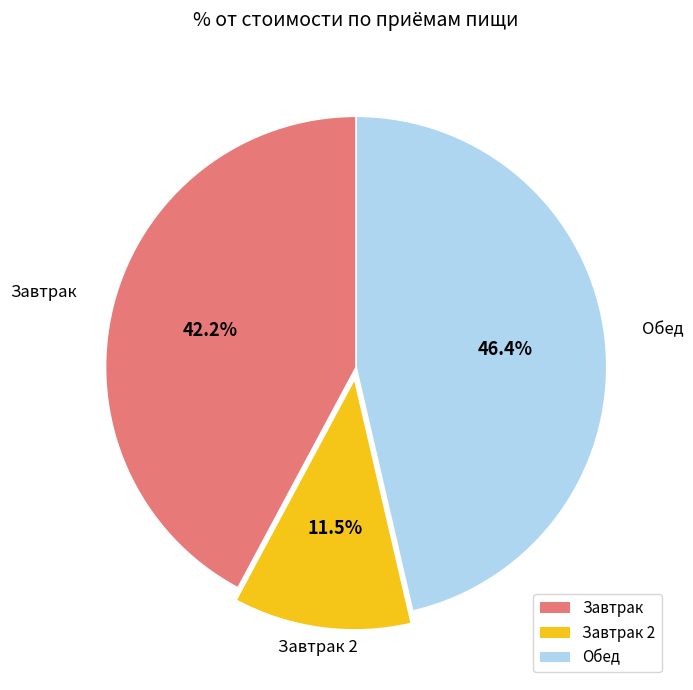

Is the sum of Обед and Завтрак 2 greater than half?

Yes